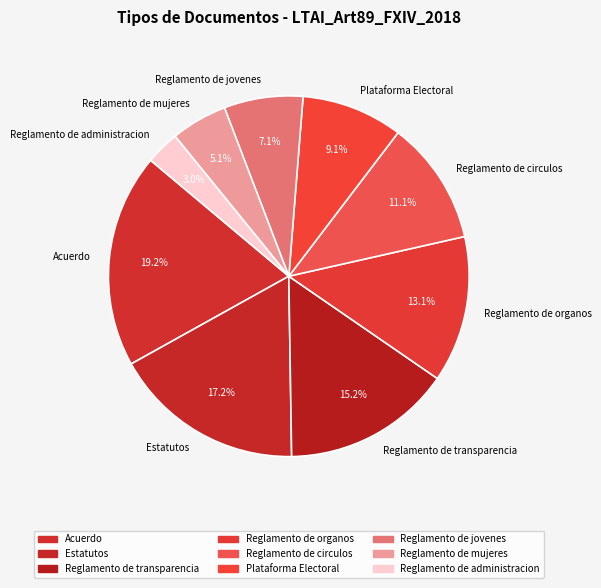

To the nearest percent, what is the difference between the Reglamento de organos and Estatutos slice percentages?

4%